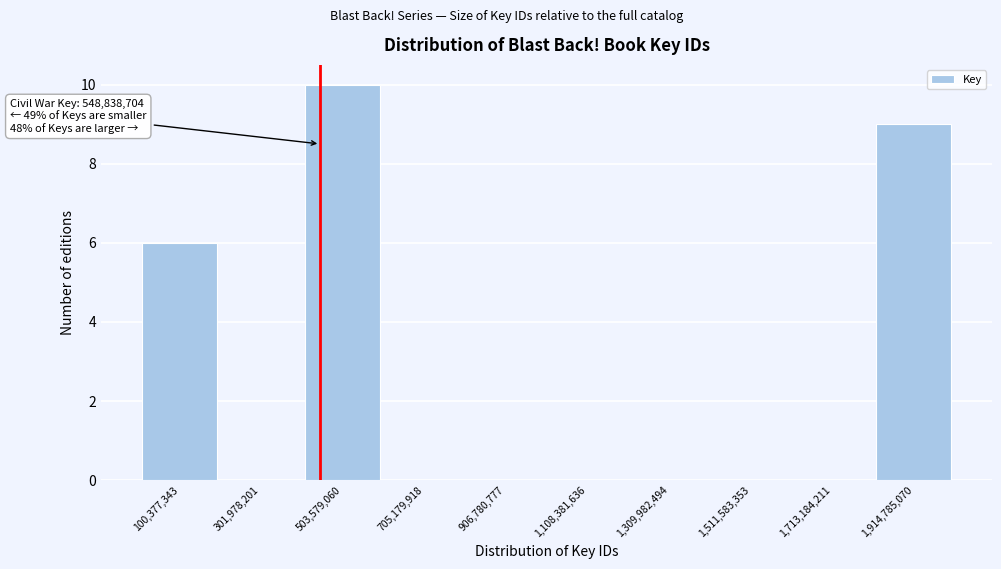

Reading right to left, what are all the values shown in this chart?

1,914,785,070=9	1,713,184,211=0	1,511,583,353=0	1,309,982,494=0	1,108,381,636=0	906,780,777=0	705,179,918=0	503,579,060=10	301,978,201=0	100,377,343=6